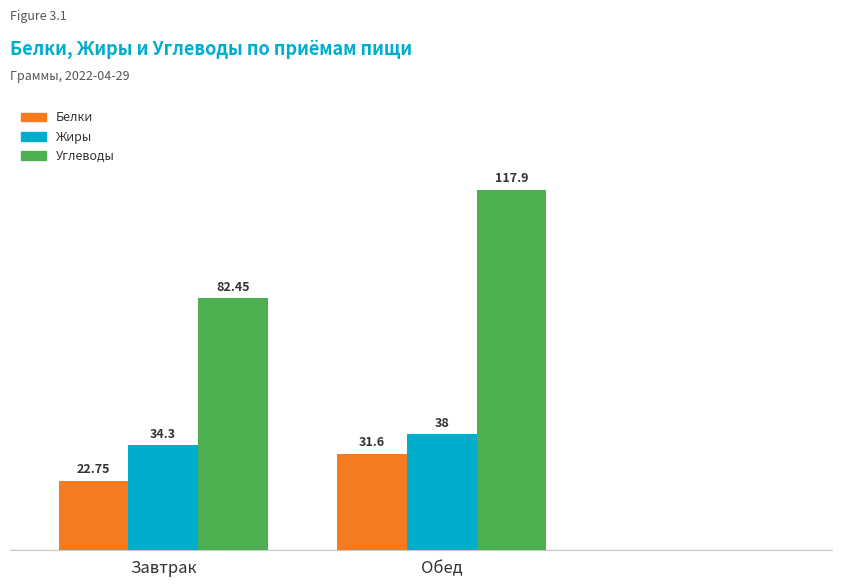

Reading left to right, extract all data points from this chart.

Белки: 22.8	31.6
Жиры: 34.3	38.0
Углеводы: 82.5	117.9